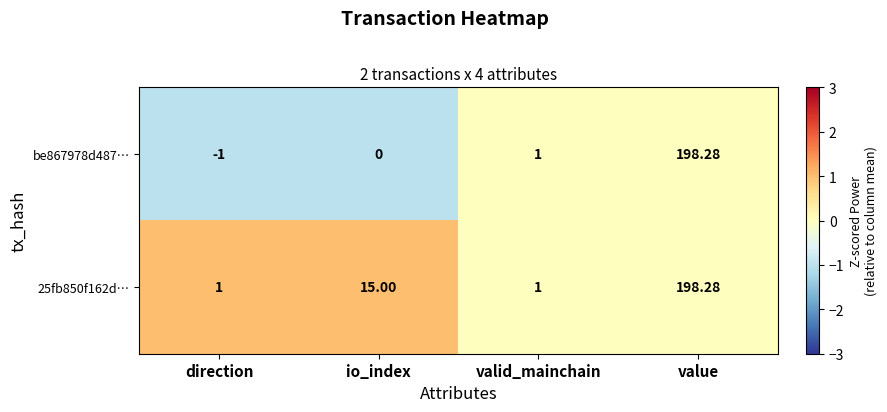

At which category does the chart reach its minimum across all series?

direction